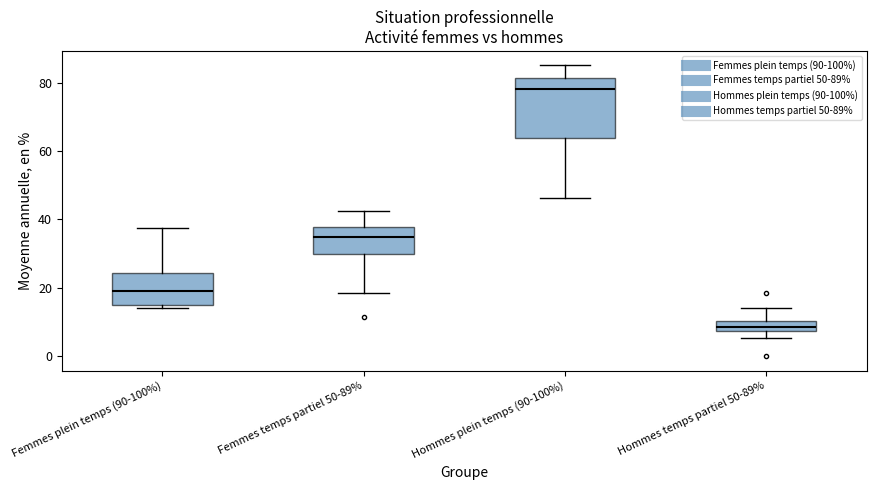

Where does the median line of the box for Hommes plein temps (90-100%) sit on the y-axis? The values are not printed on the chart, so give them approximately, as read against the axis.

78